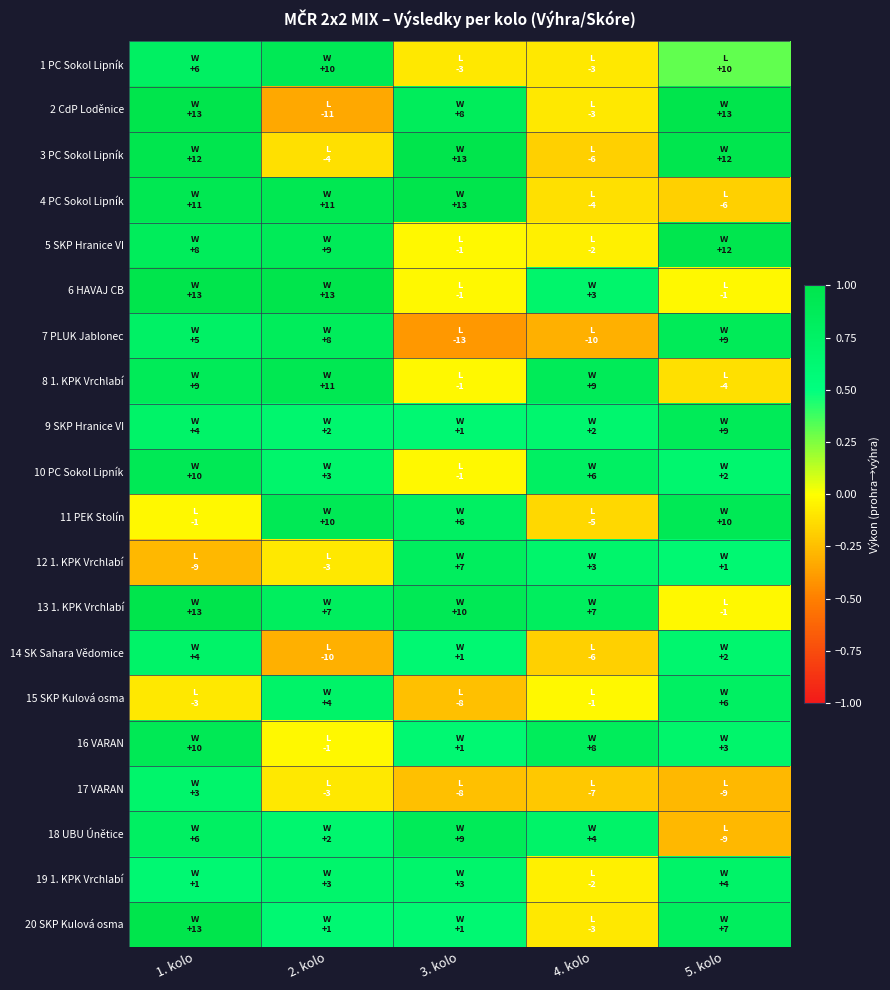

What is the smallest value displayed?

-0.4